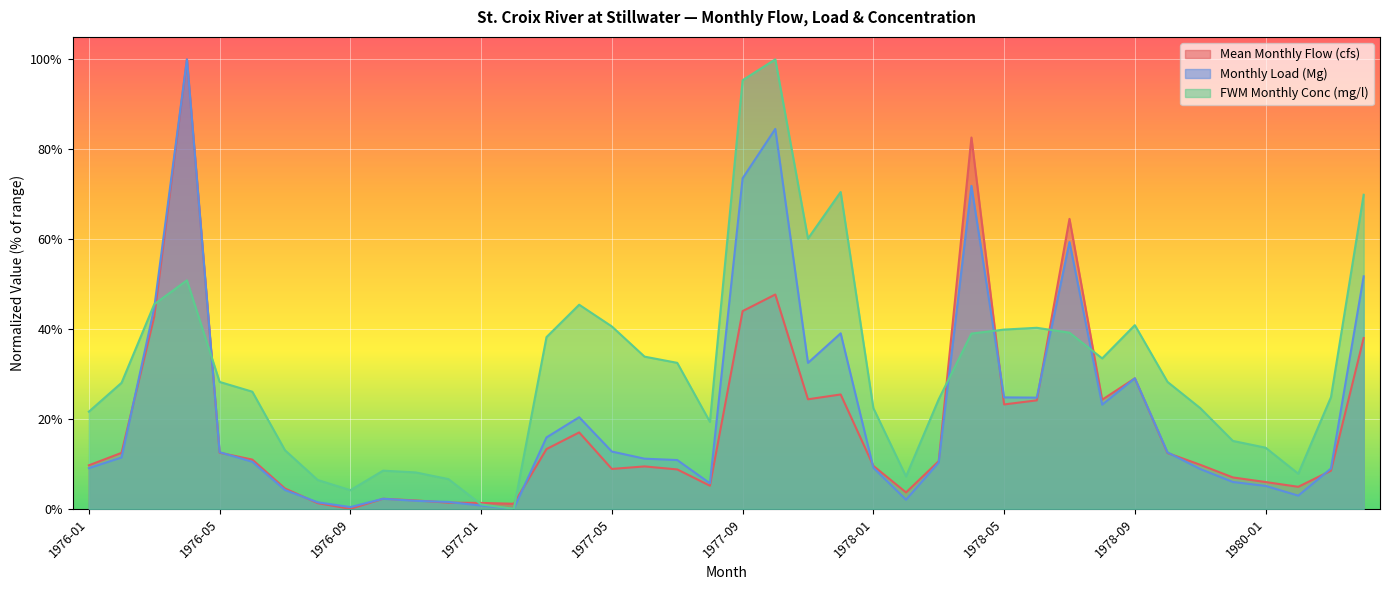

At which label does FWM Monthly Conc (mg/l) first exceed 28?

1976-02